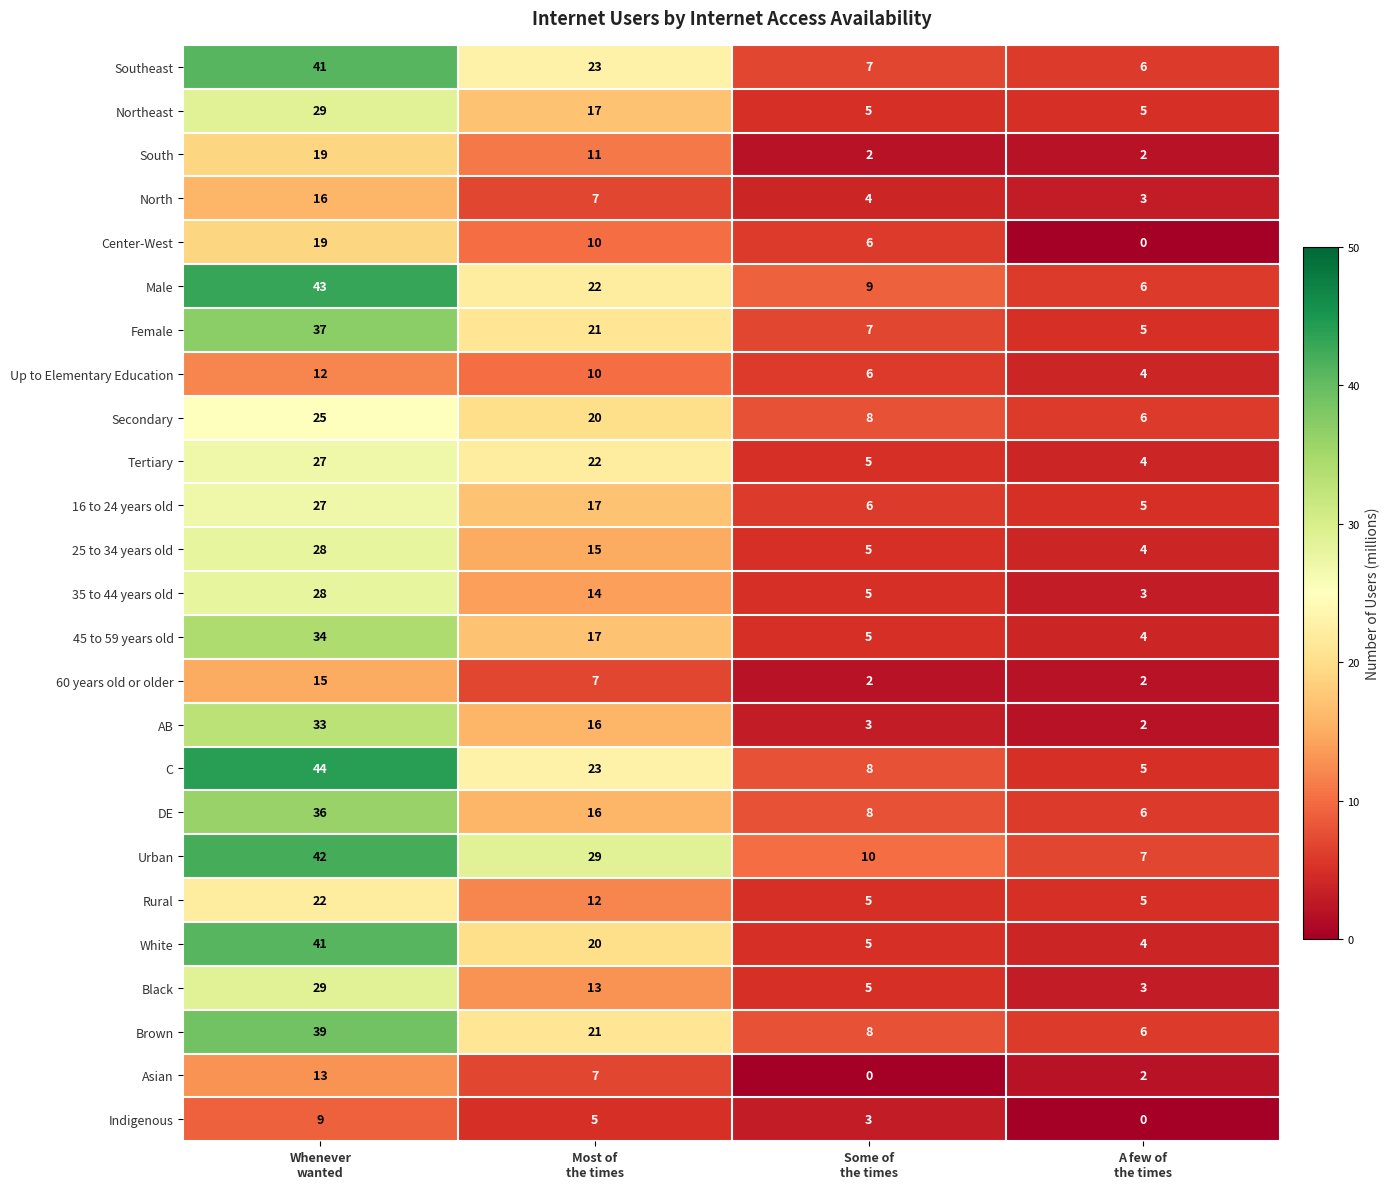

Which series has the largest total across all categories?

Urban